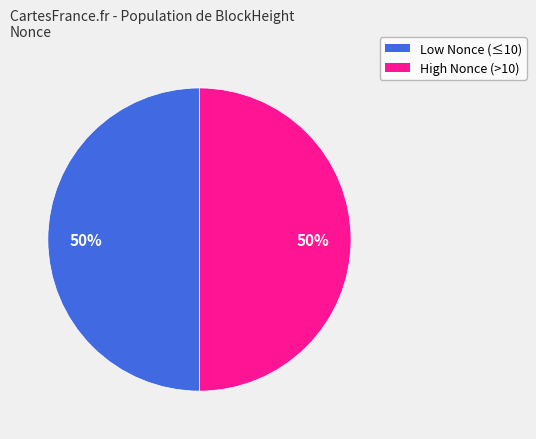

To the nearest percent, what is the average slice percentage?

50%